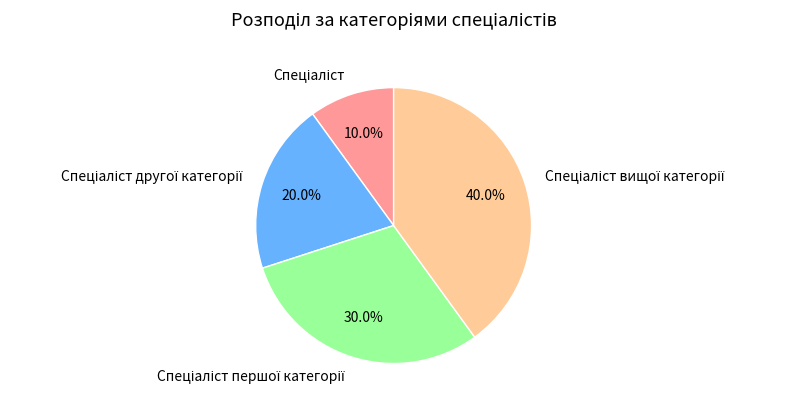

Does any single category account for the majority?

No